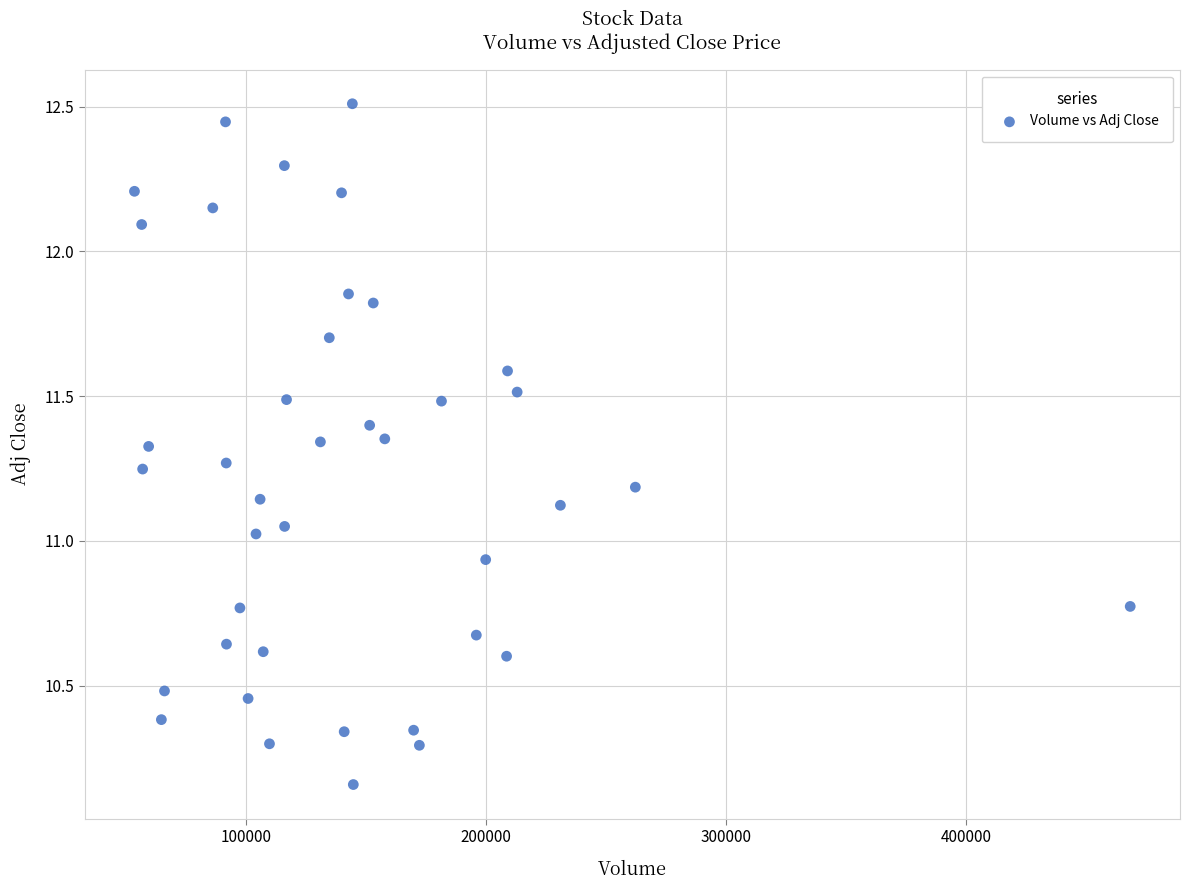

What is the range of X values (max minus min)?

414500.0